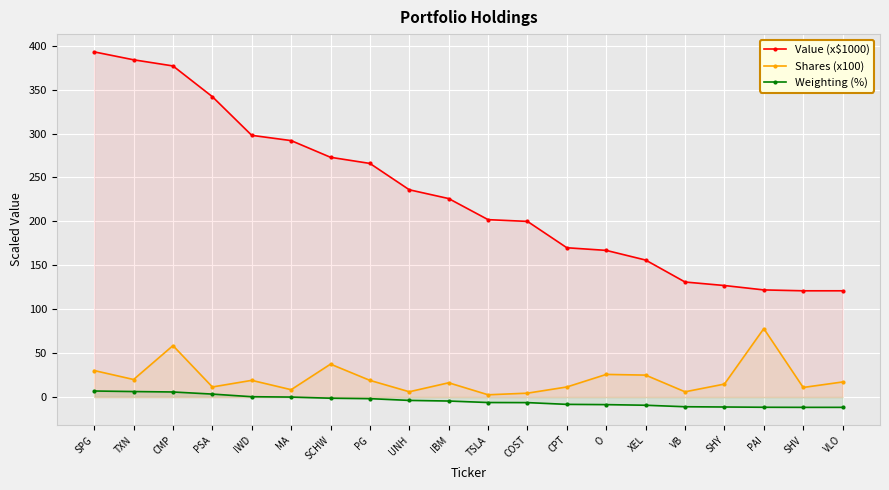

Reading left to right, what are all the values shown in this chart?

Value (x$1000): 393.0	384.0	377.0	342.0	298.0	292.0	273.0	266.0	236.0	226.0	202.0	200.0	170.0	167.0	156.0	131.0	127.0	122.0	121.0	121.0
Shares (x100): 30.2	20.0	58.6	11.5	19.0	8.4	37.5	19.0	6.0	16.3	2.6	4.5	11.5	25.8	25.0	6.0	14.8	78.0	10.9	17.2
Weighting (%): 6.9	6.3	5.8	3.4	0.4	0.0	-1.3	-1.8	-3.8	-4.5	-6.2	-6.3	-8.3	-8.6	-9.3	-11.0	-11.3	-11.6	-11.7	-11.7